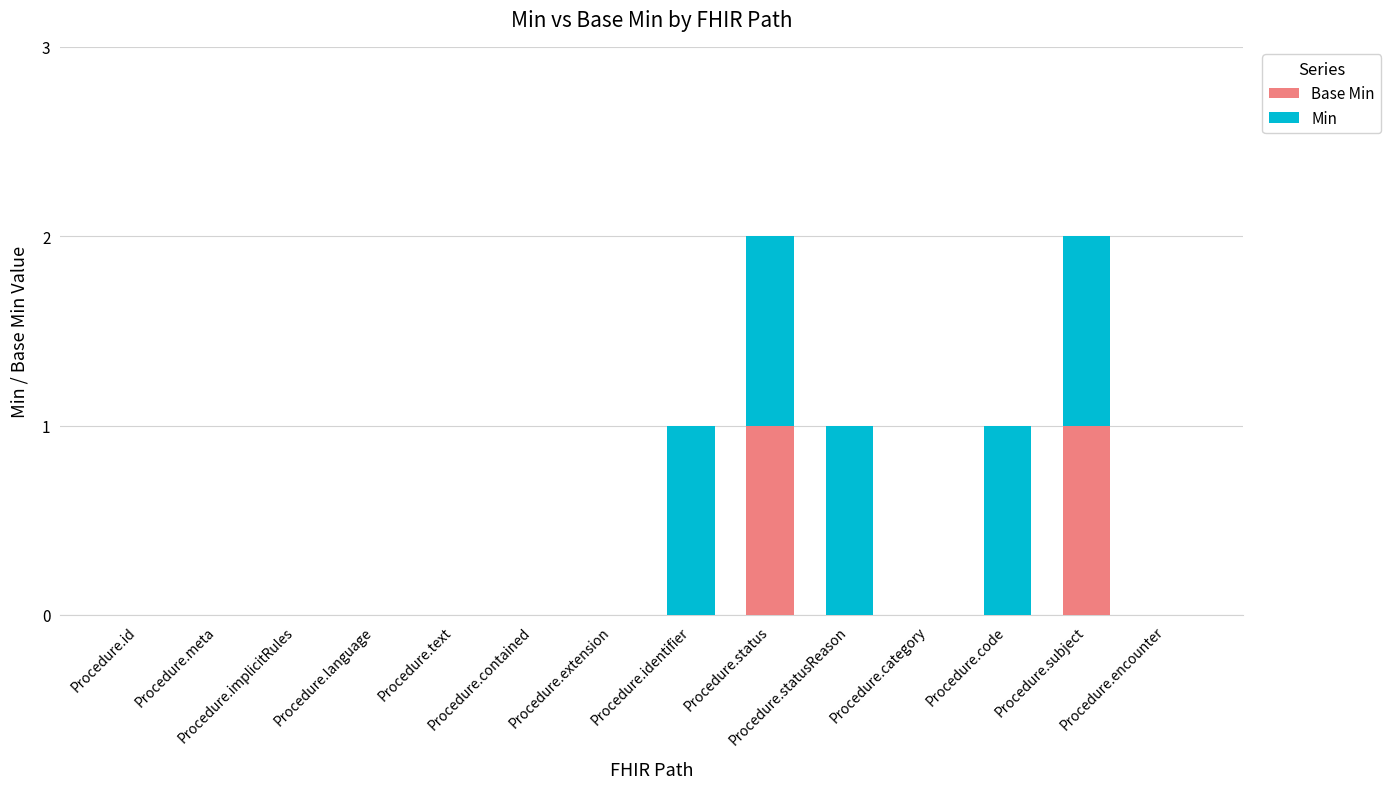

At Procedure.statusReason, list the series in order from largest to smallest.

Min, Base Min